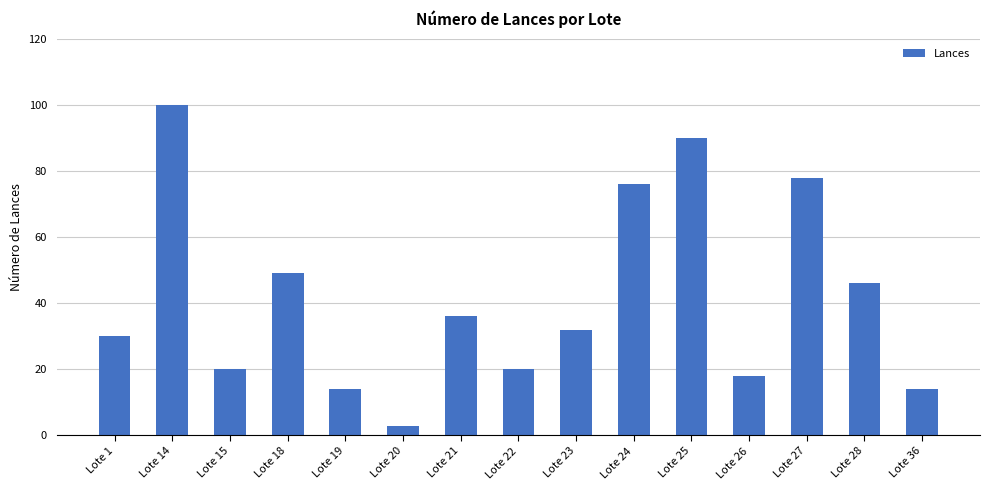

What is the minimum value shown in the chart?

3